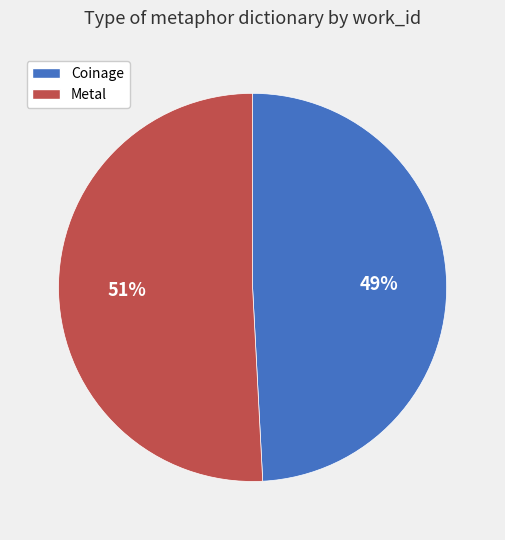

Do Coinage and Metal together represent more than half of the pie?

Yes